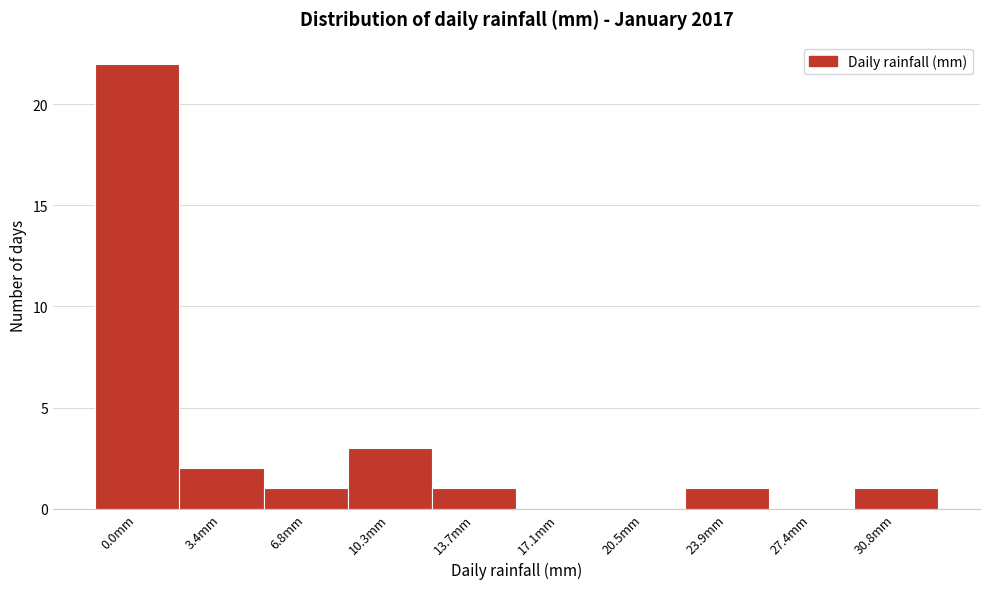

Reading right to left, what are all the values shown in this chart?

30.8mm=1	27.4mm=0	23.9mm=1	20.5mm=0	17.1mm=0	13.7mm=1	10.3mm=3	6.8mm=1	3.4mm=2	0.0mm=22